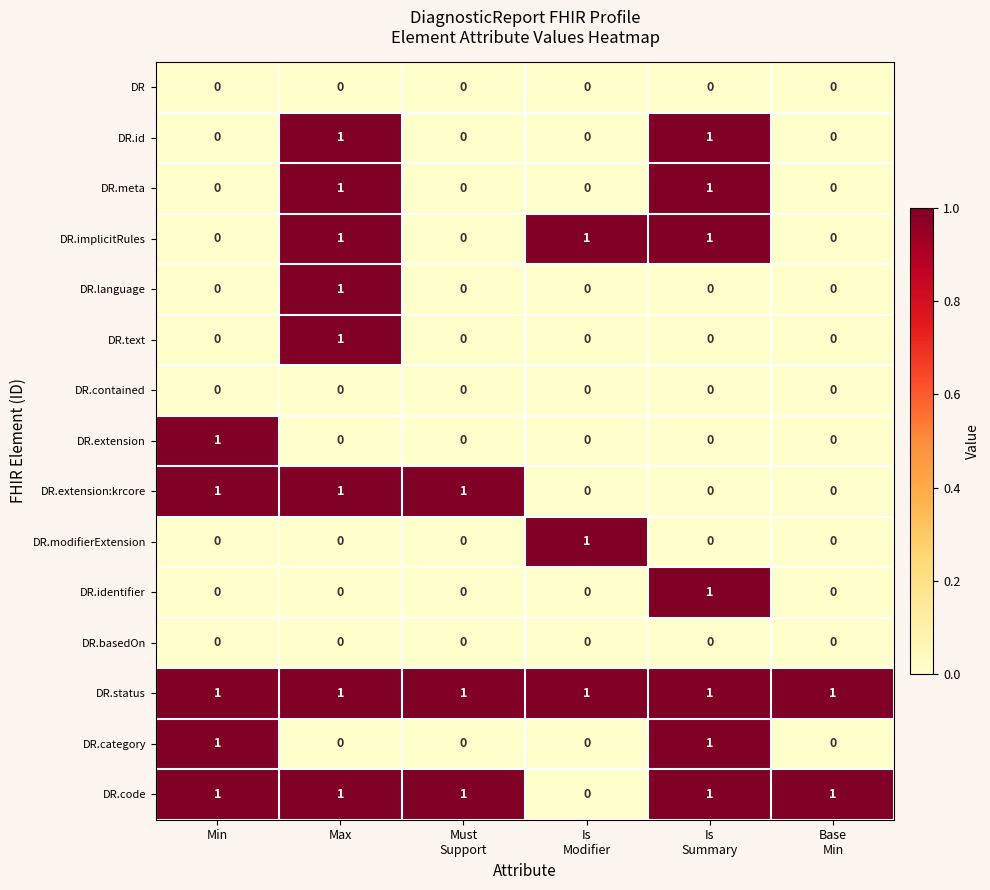

The DR.category series shows 0 at Max. True or false?

True